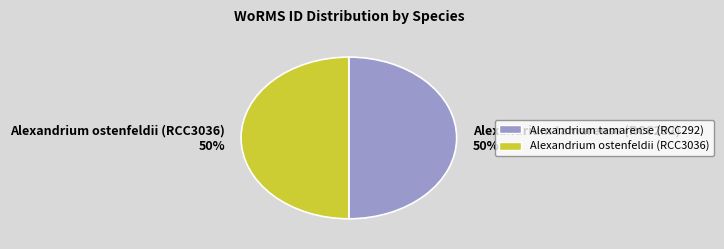

Count the number of slices in the pie.

2